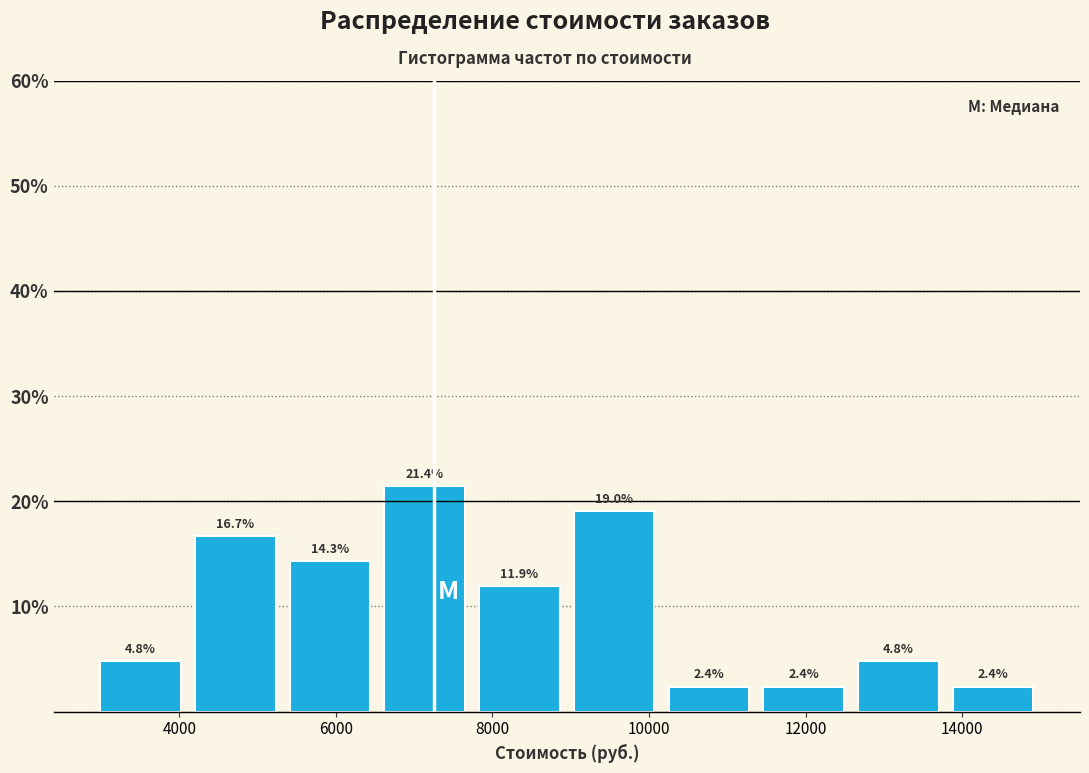

Reading left to right, list every bar in this chart as the range it spans on the x-axis followed by its height. The bar edges are not printed on the chart, so give them approximately, as read against the axis.

3000 to 4200: 4.8
4200 to 5400: 16.7
5400 to 6600: 14.3
6600 to 7800: 21.4
7800 to 9000: 11.9
9000 to 10200: 19.0
10200 to 11400: 2.4
11400 to 12600: 2.4
12600 to 13800: 4.8
13800 to 15000: 2.4